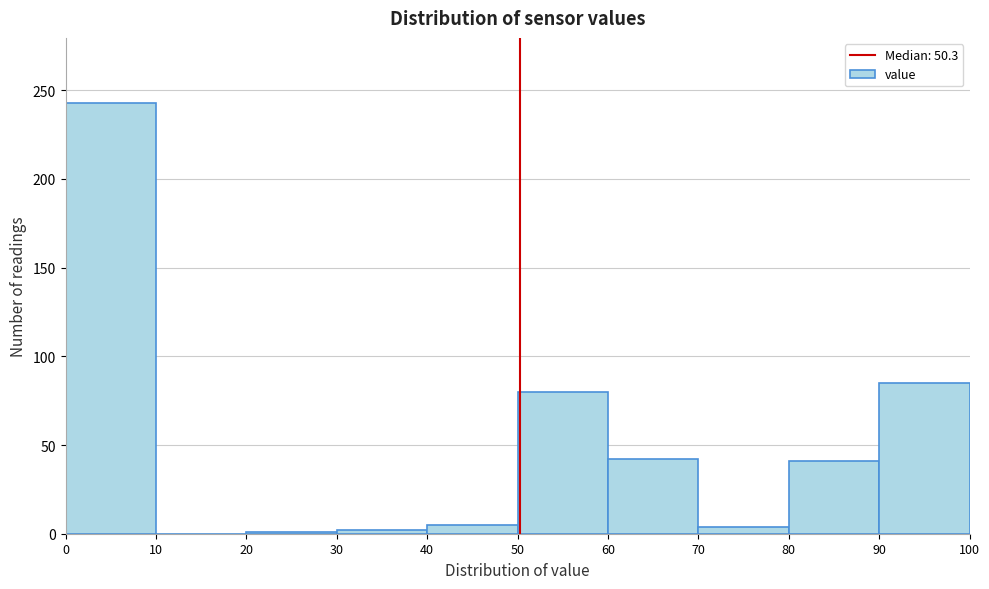

Reading left to right, transcribe this chart: for each bar, give the range it covers on the x-axis and its height. The values are not printed on the chart, so give them approximately, as read against the axis.

0 to 10: 245
10 to 20: 0
20 to 30: under 5
30 to 40: under 5
40 to 50: 5
50 to 60: 80
60 to 70: 40
70 to 80: under 5
80 to 90: 40
90 to 100: 85